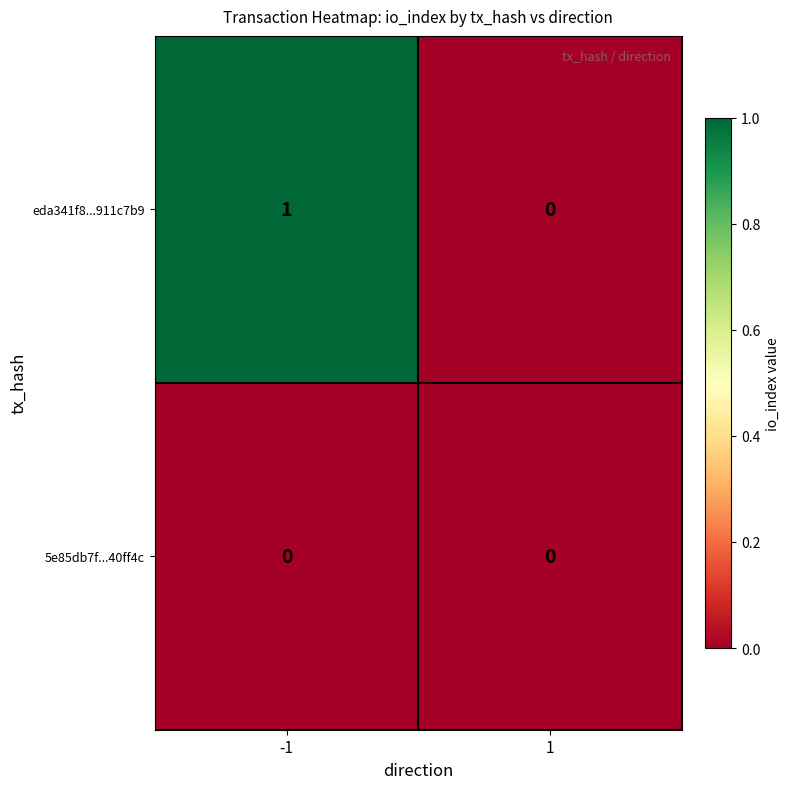

Which series has the widest spread of values?

eda341f8...911c7b9